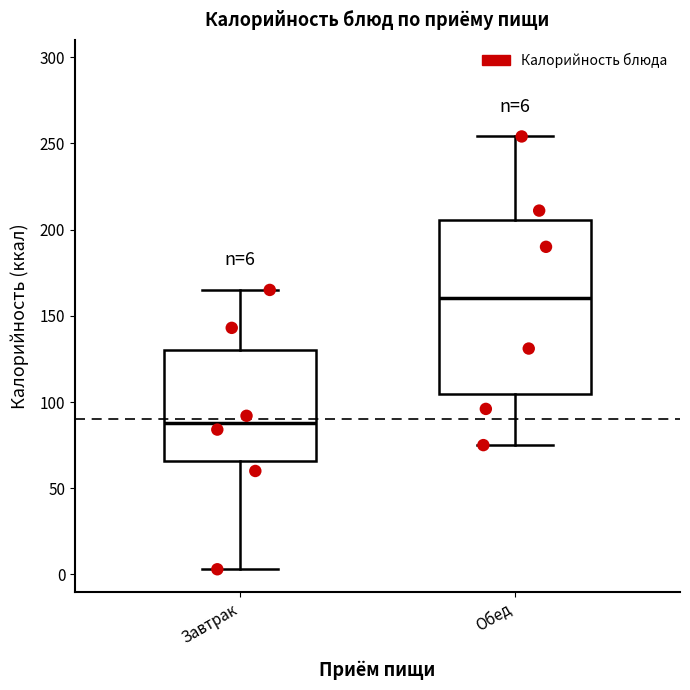

Which box's median line is the lowest?

Завтрак